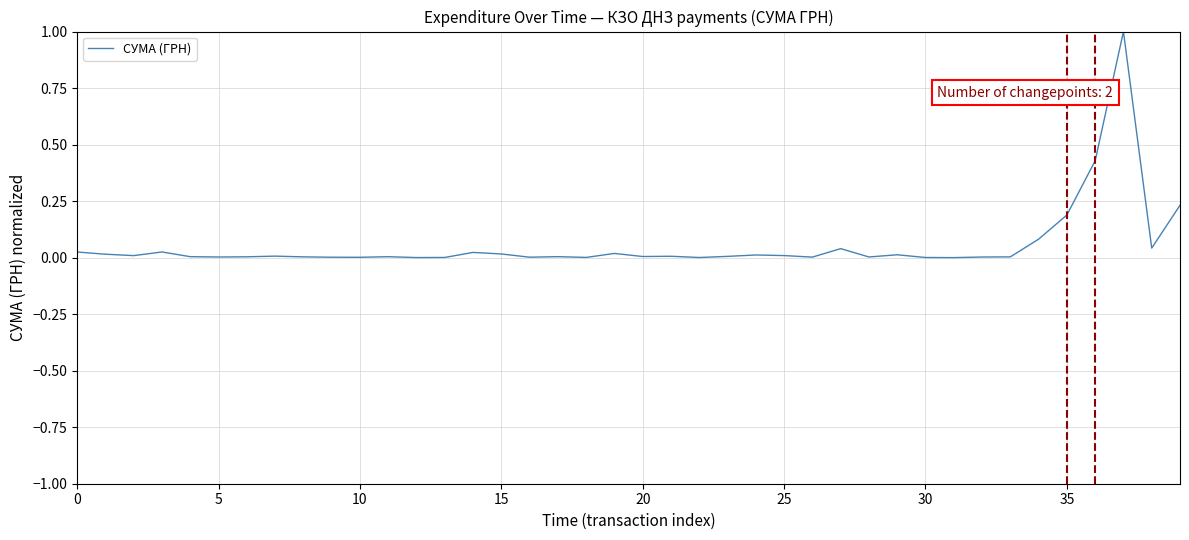

True or false: the data shows 0.0 at 20.

True